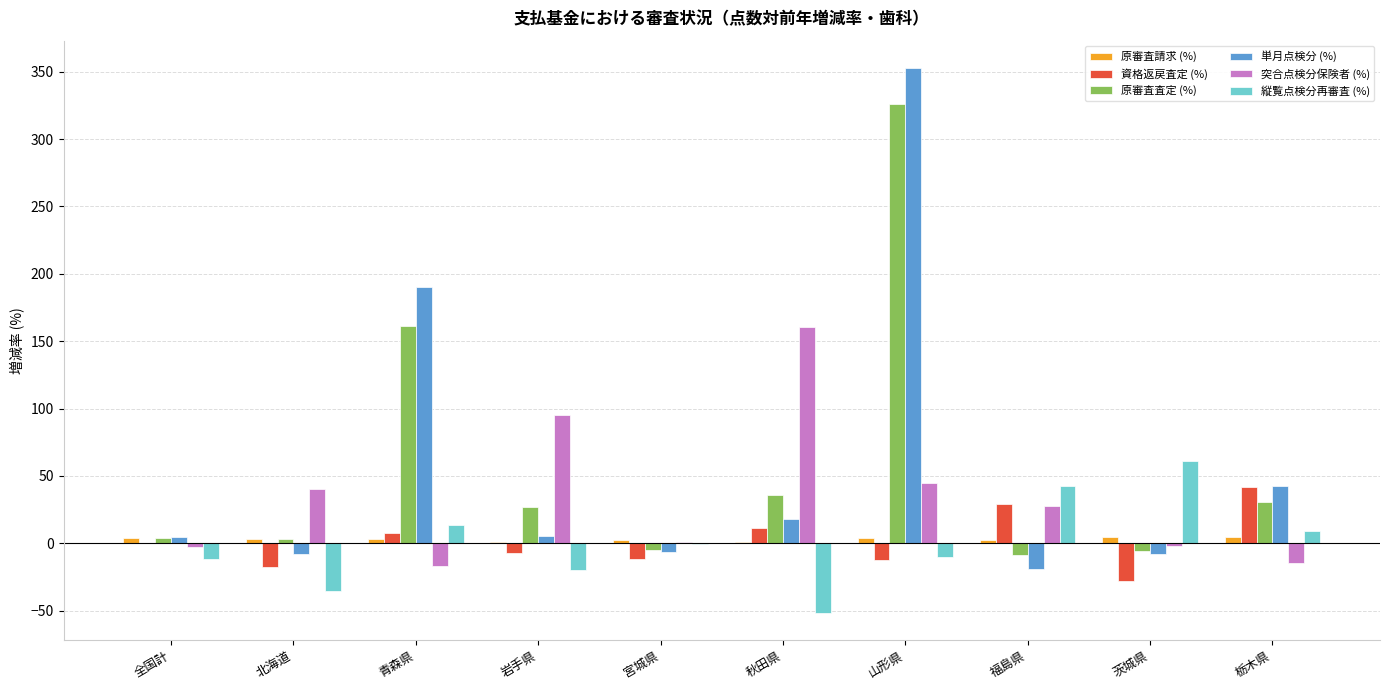

What is the total value across all series at 栃木県?

114.1